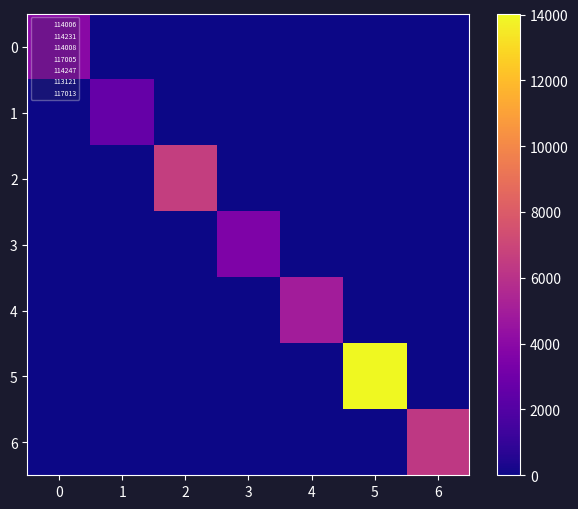

What is the difference between the highest and lowest values at 5?

14020